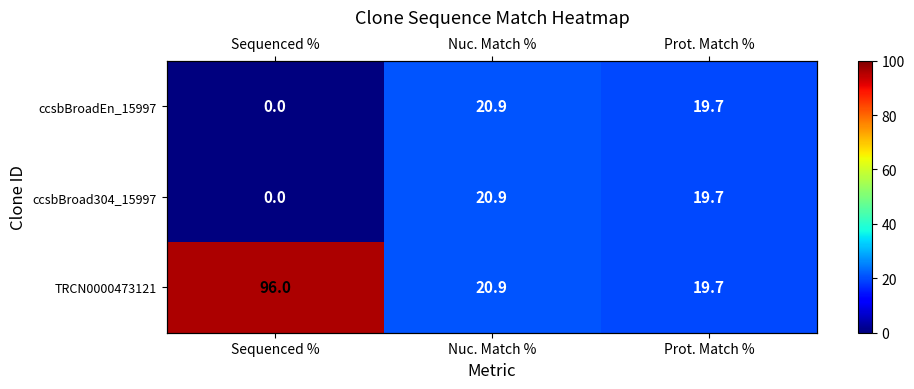

Where is TRCN0000473121 nearest to the value 57?

Nuc. Match %